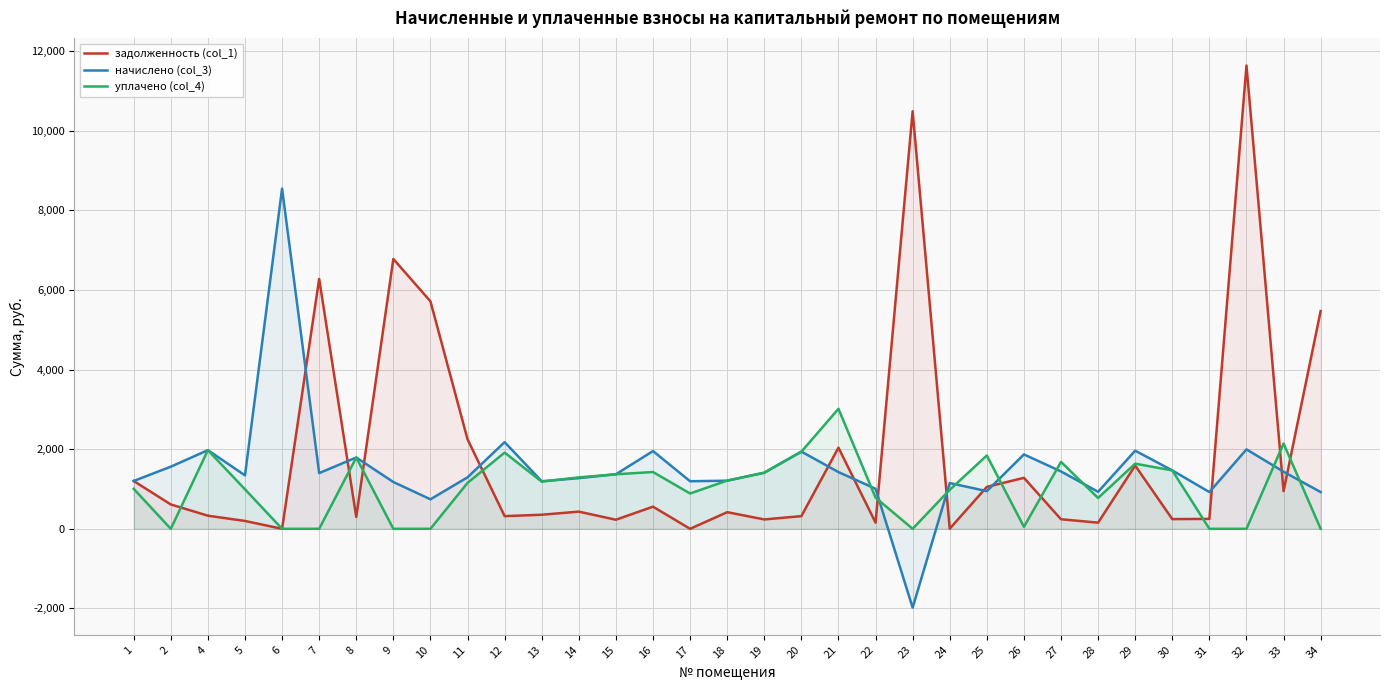

At how many categories does at least one series exceed 2692?

8